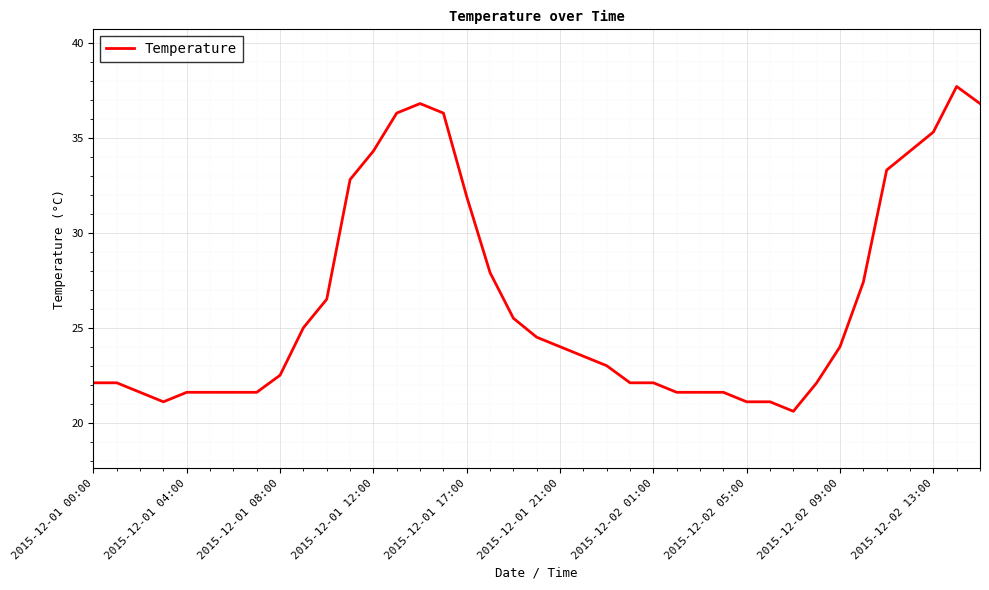

What is the difference between the maximum and minimum values?

17.1